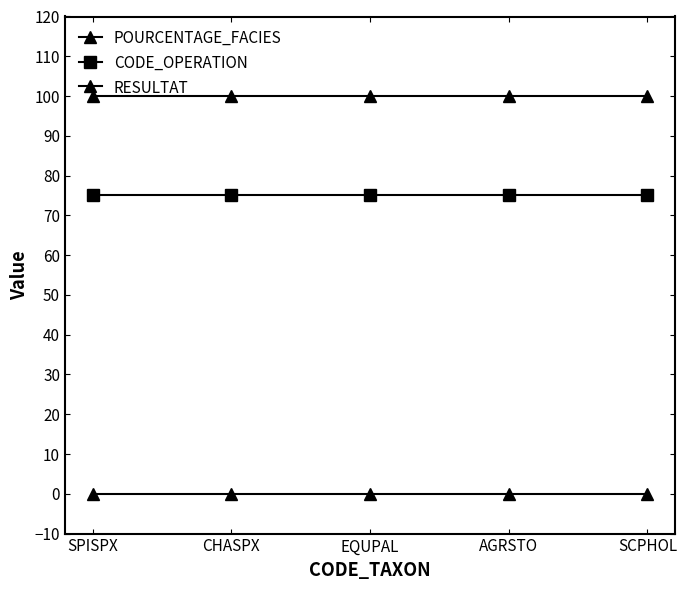

How many lines are shown in the chart?

3